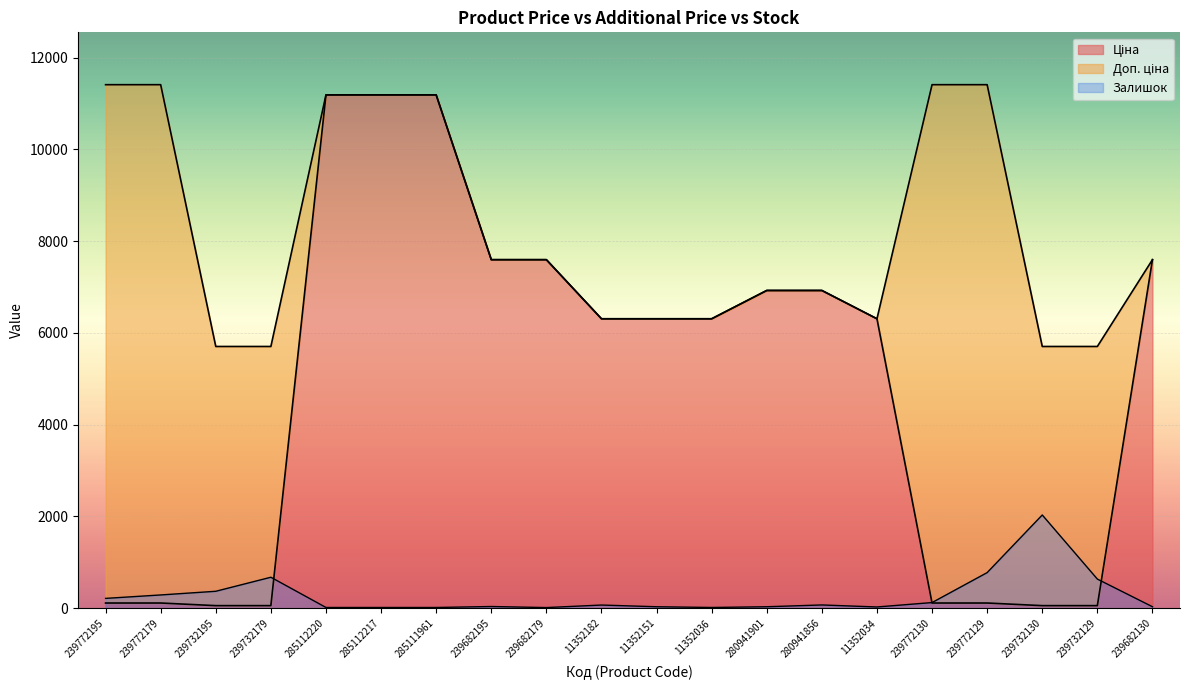

In Доп. ціна, how many points are lower than both neighbors (excluding endpoints)?

1